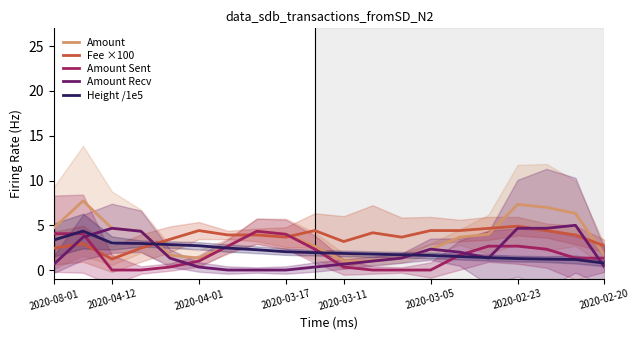

What is the approximate value of Amount at 2020-02-23?

7.3